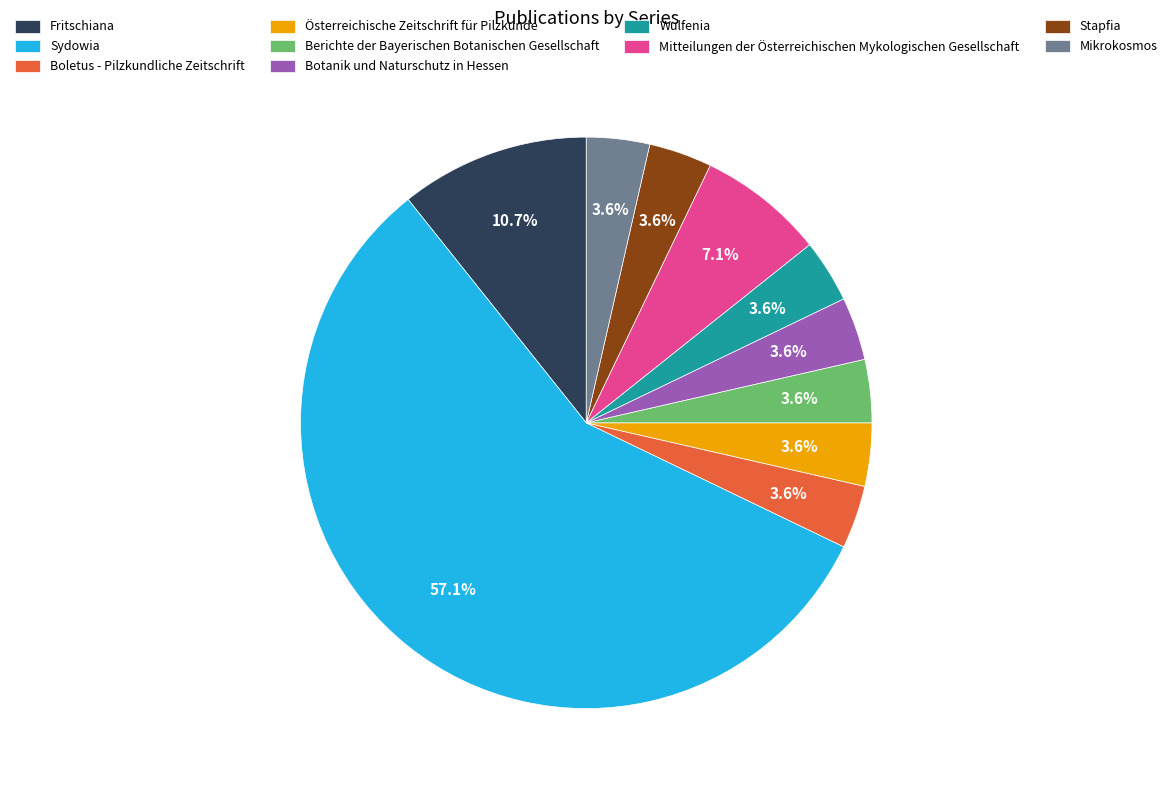

Between Sydowia and Botanik und Naturschutz in Hessen, which is larger?

Sydowia